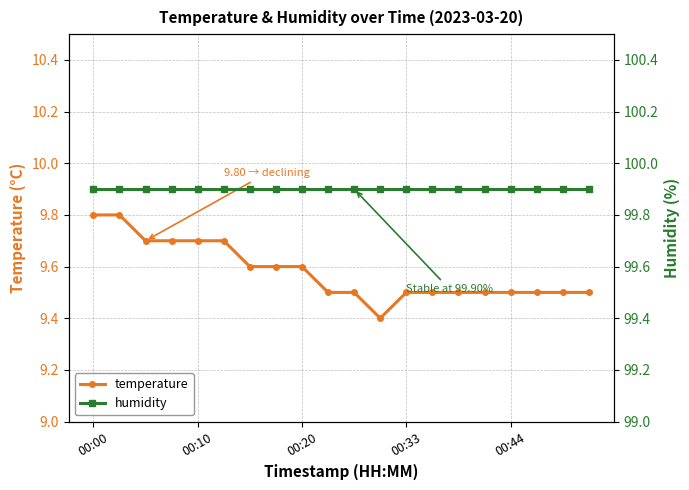

At which category is the sum across all series the highest?

00:00